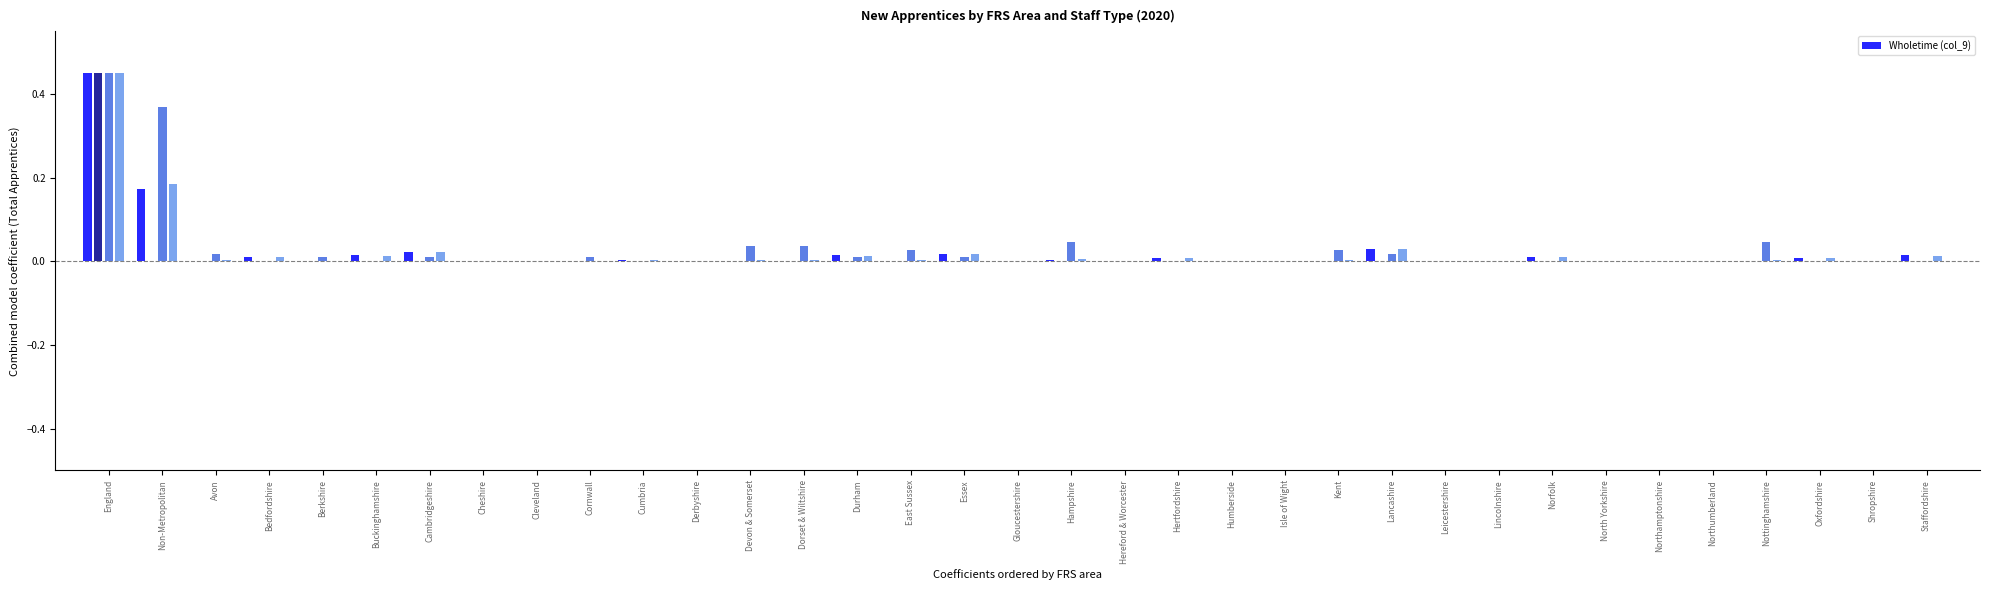

Where is the data nearest to the value 0?

Berkshire